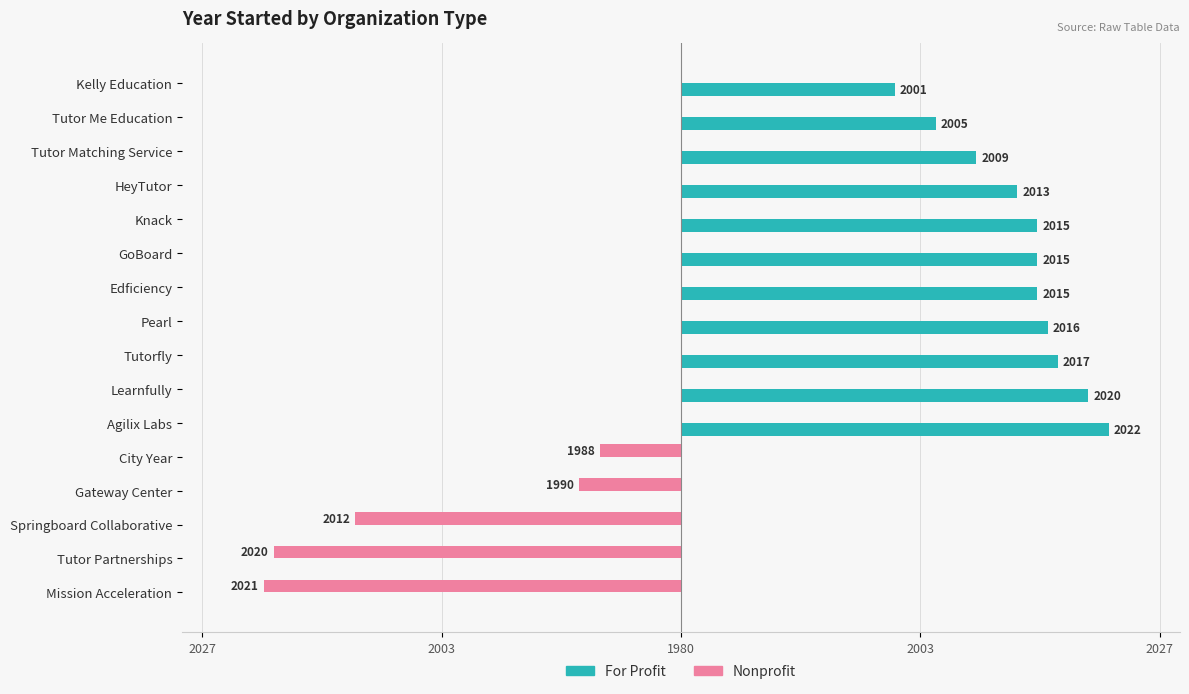

What is the highest value of the For Profit series?

42